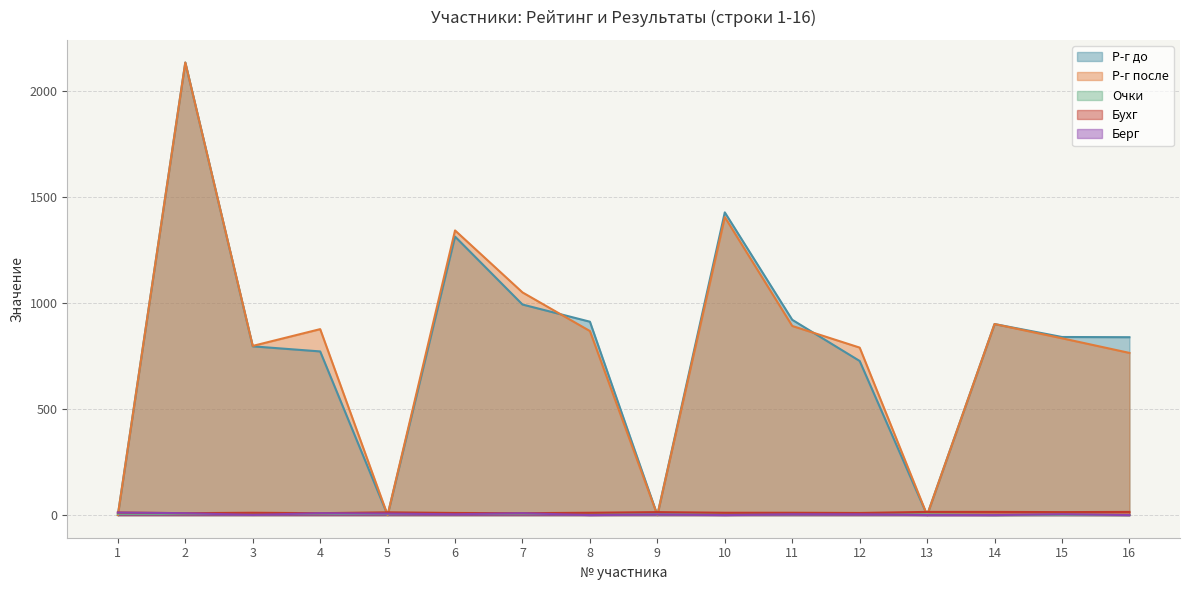

True or false: Очки and Бухг cross at least once.

False